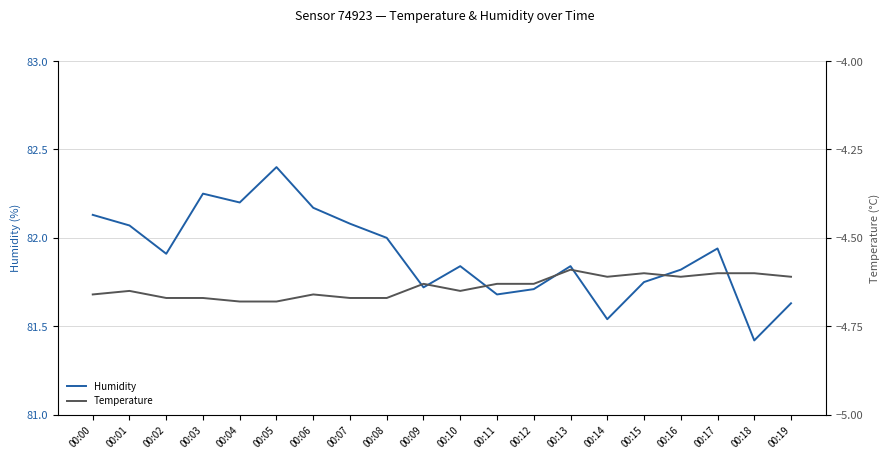

What are all the series names shown in the legend?

Humidity, Temperature